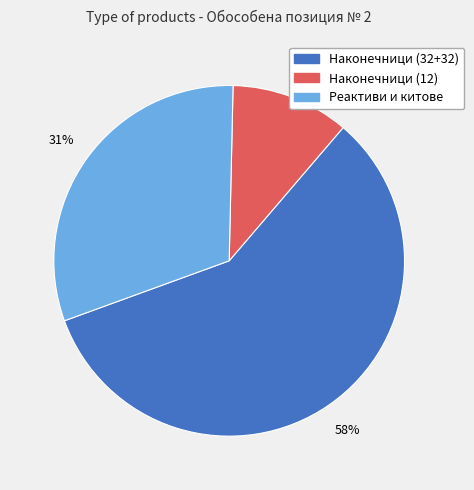

Is there any slice that represents more than half of the pie?

Yes